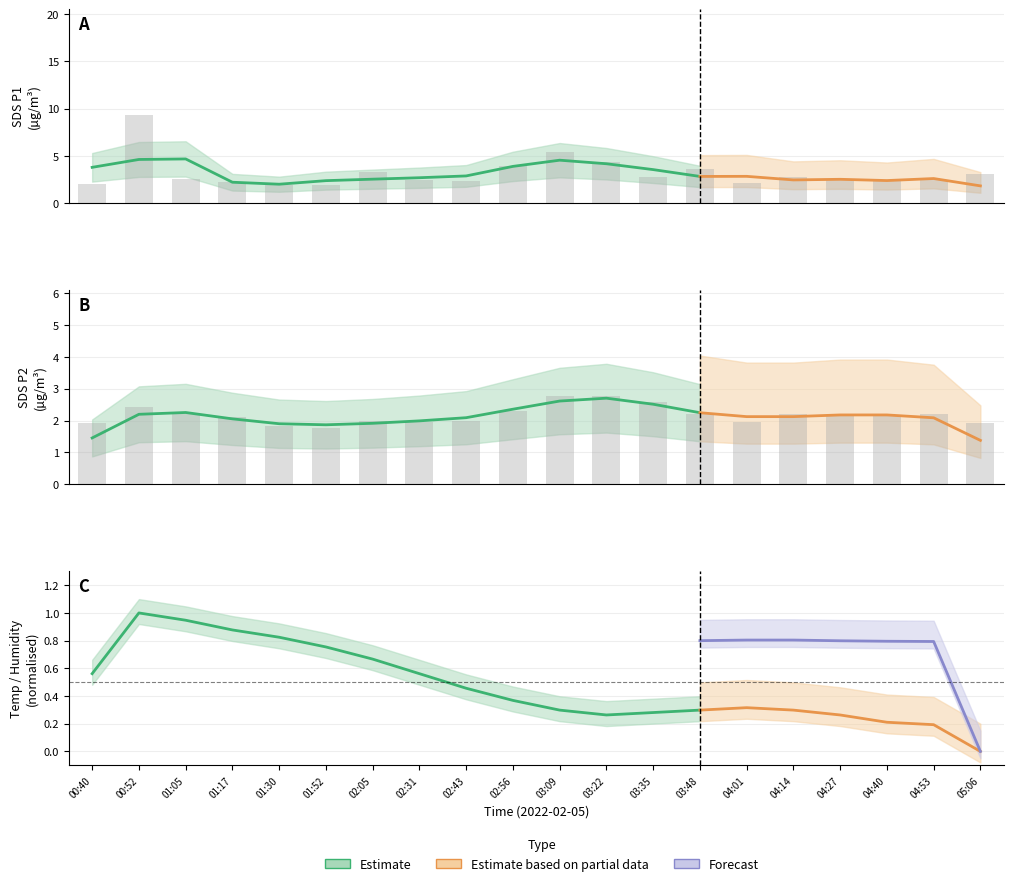

Reading right to left, extract all data points from this chart.

SDS_P1: 3.1	2.4	2.3	2.4	2.8	2.1	3.6	2.8	4.3	5.4	3.9	2.3	2.4	3.3	1.9	1.9	2.2	2.5	9.3	2.0
SDS_P2: 1.9	2.2	2.1	2.2	2.2	2.0	2.2	2.6	2.8	2.8	2.3	2.0	2.0	2.0	1.8	1.8	2.1	2.2	2.4	1.9